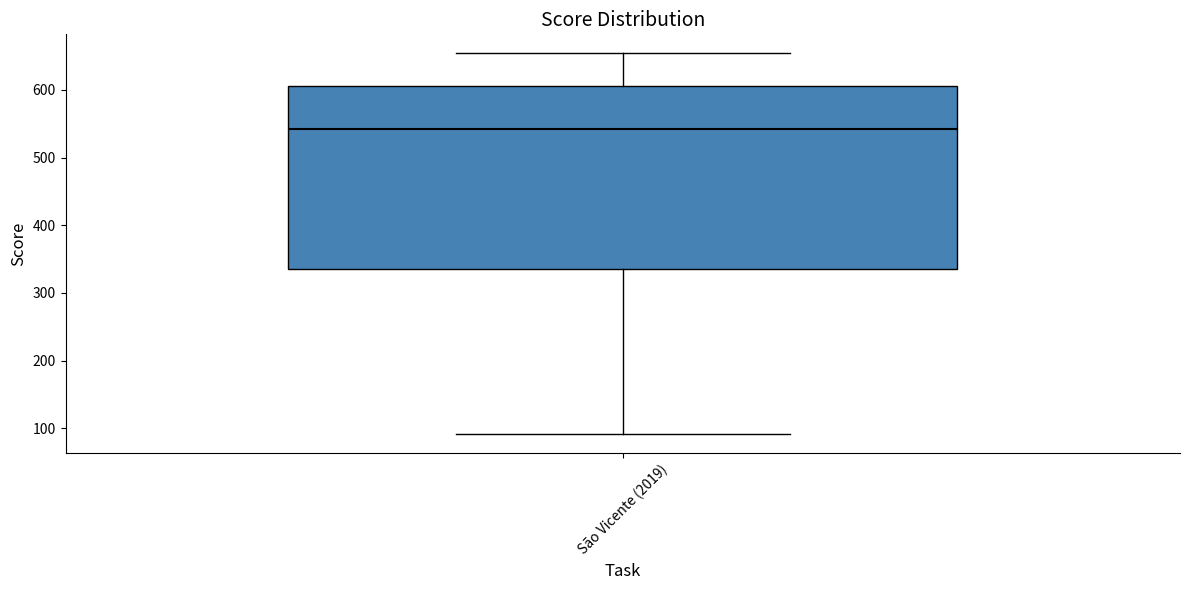

Read this box plot against the y-axis: the position of the median line, the range covered by the box, and the ends of both whiskers. The values are not printed on the chart, so give them approximately, as read against the axis.

median 540, box 330 to 610, whiskers 90 to 650